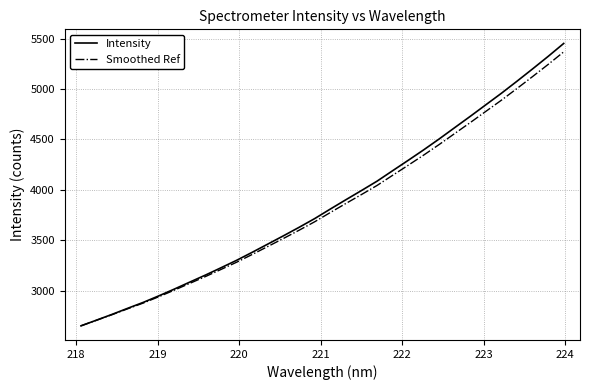

Which series has the widest spread of values?

Intensity